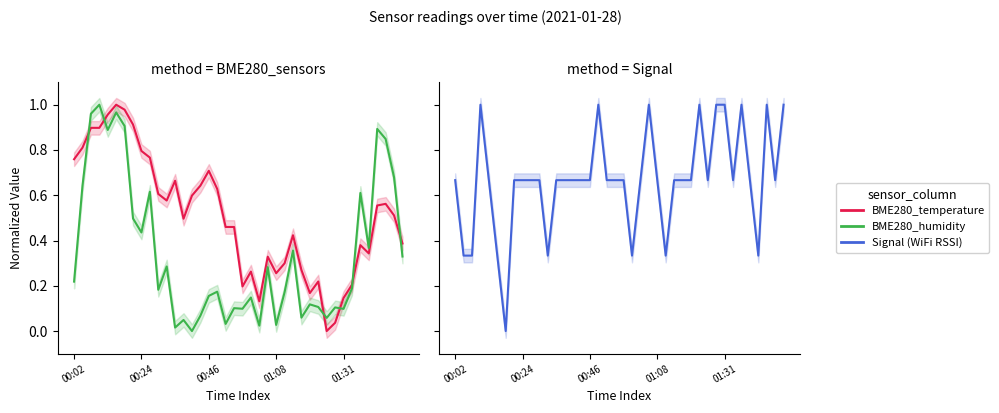

Where is Signal nearest to the value 0?

6